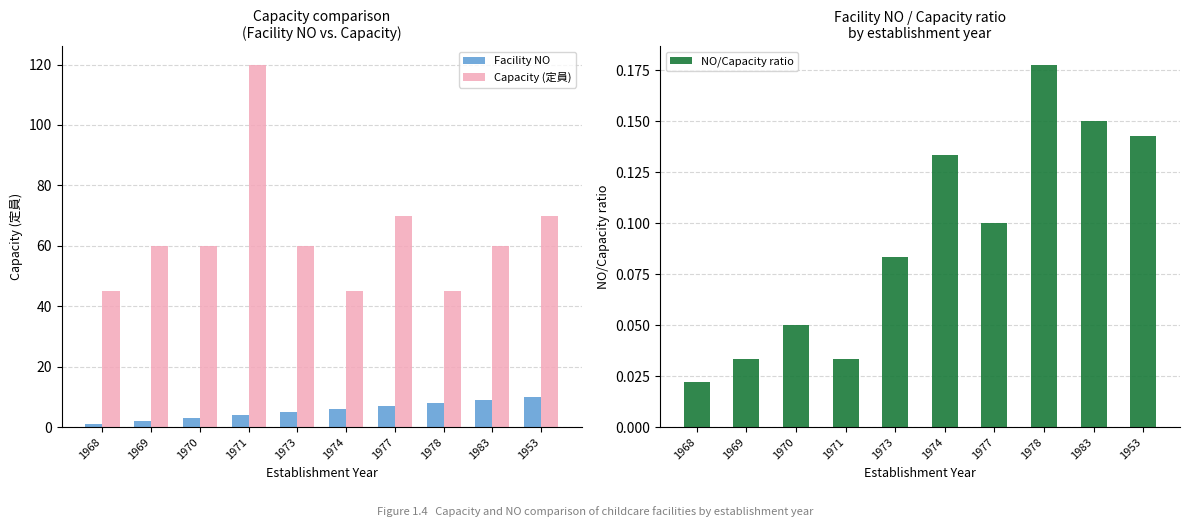

How many data points does each series have?

10